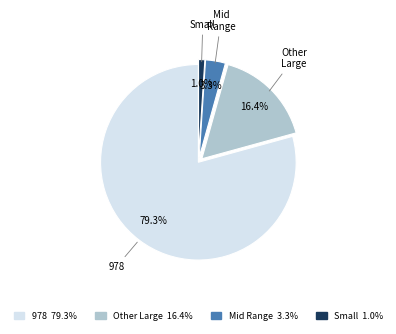

What is the smallest slice in the pie chart?

Small 1.0%